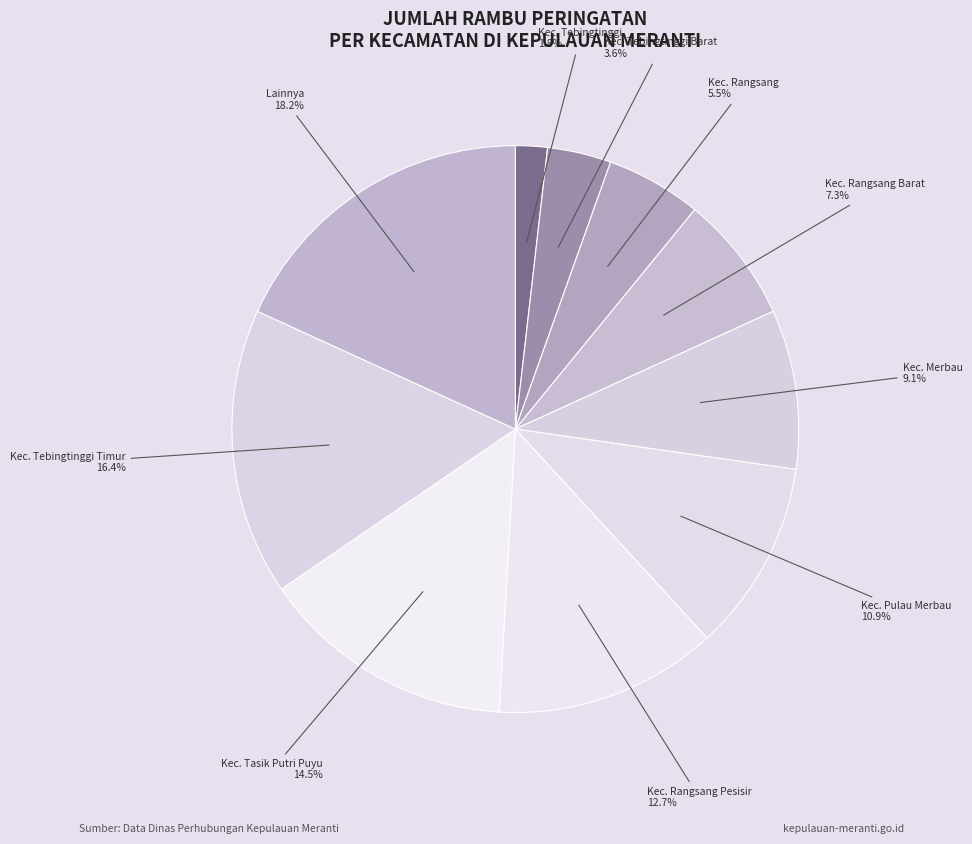

How many segments does this pie chart have?

10